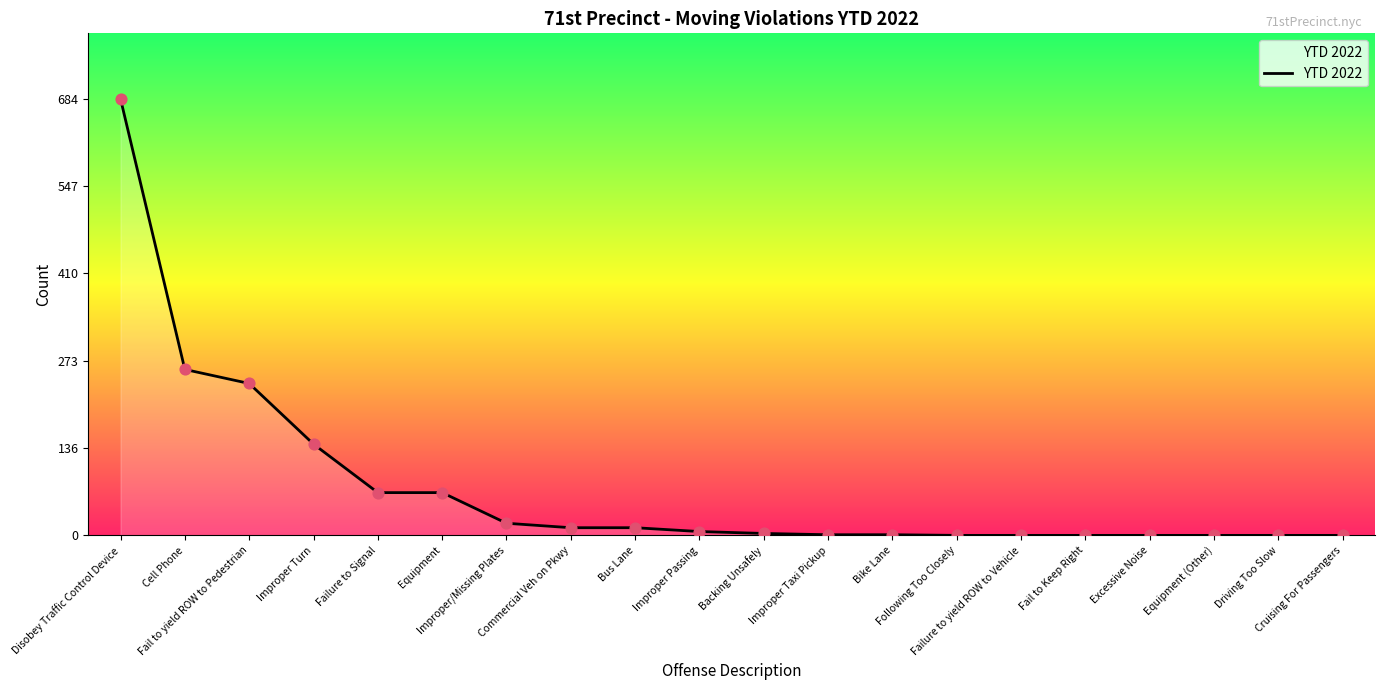

What is the change in value from Bus Lane to Excessive Noise?

-12